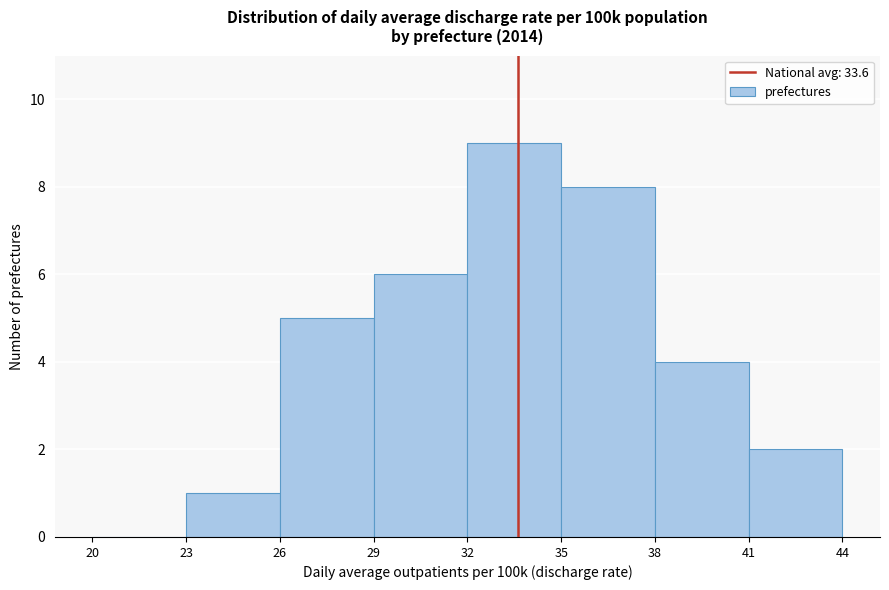

Reading left to right, list every bar in this chart as the range it spans on the x-axis followed by its height. The values are not printed on the chart, so give them approximately, as read against the axis.

20 to 23: 0
23 to 26: 1
26 to 29: 5
29 to 32: 6
32 to 35: 9
35 to 38: 8
38 to 41: 4
41 to 44: 2